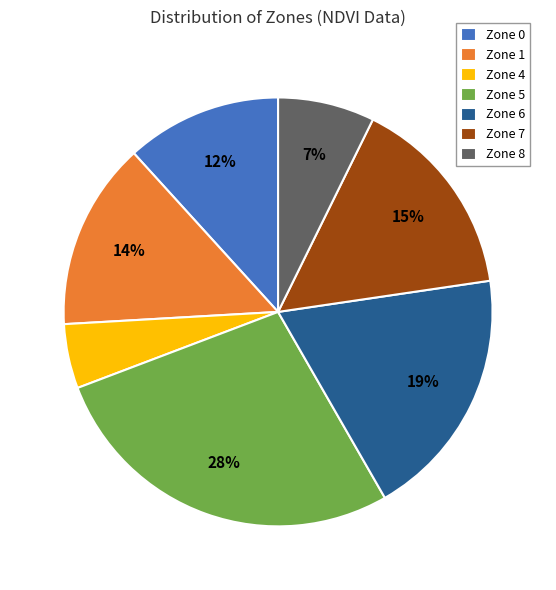

To the nearest percent, what is the difference between the largest and smallest slice percentages?

23%